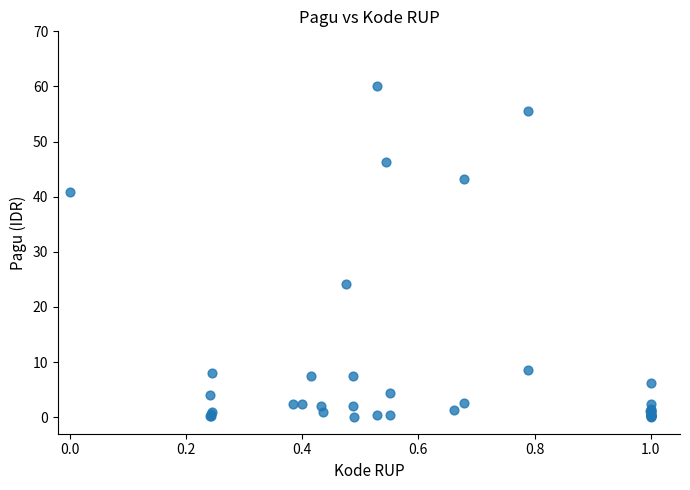

What Y value in the scatter plot is closest to 30?

24.1